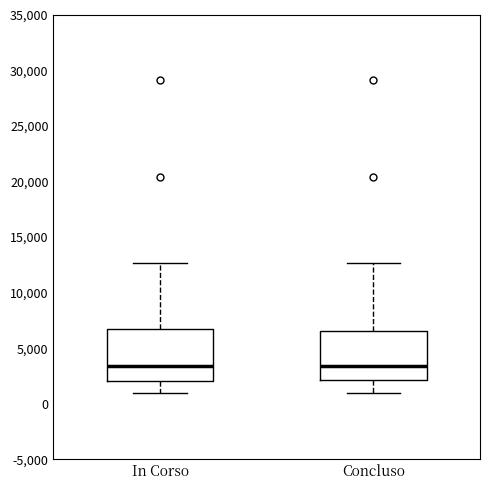

Where does the median line of the box for In Corso sit on the y-axis? The values are not printed on the chart, so give them approximately, as read against the axis.

3500